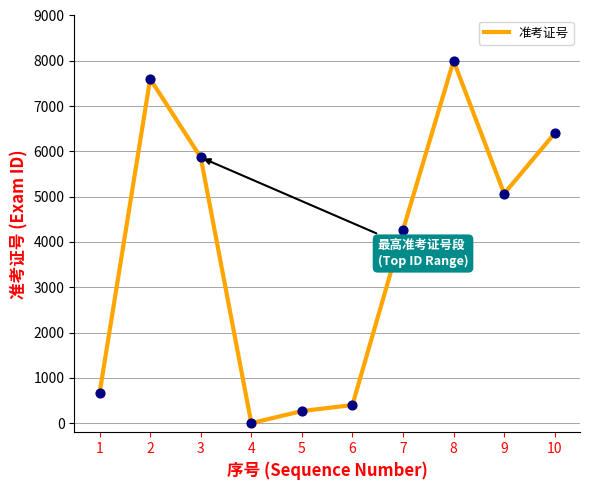

Between 1 and 3, which is larger?

3